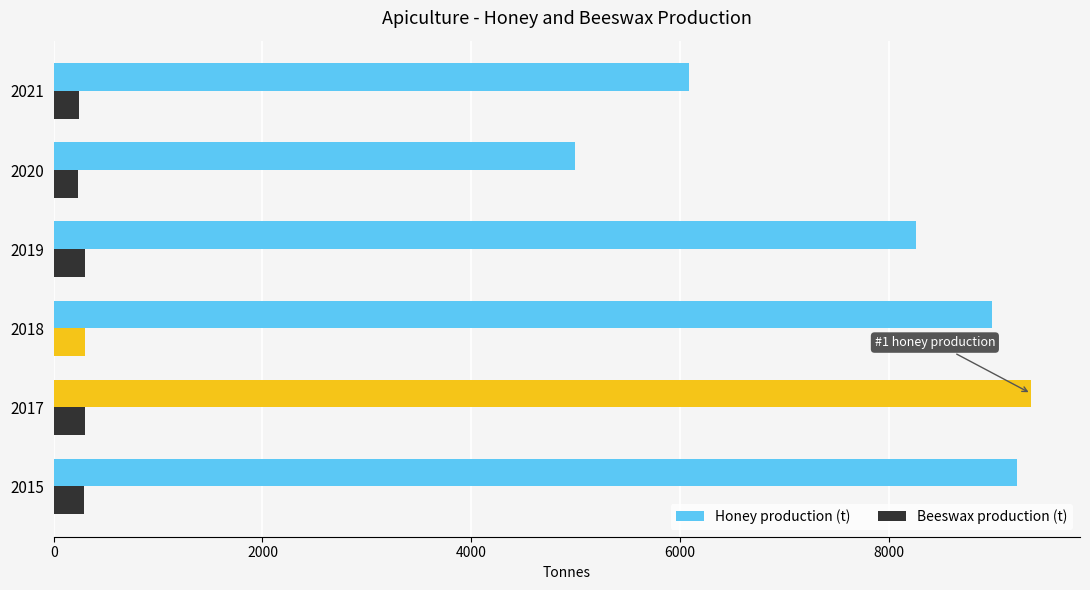

Count the number of data series in this chart.

2